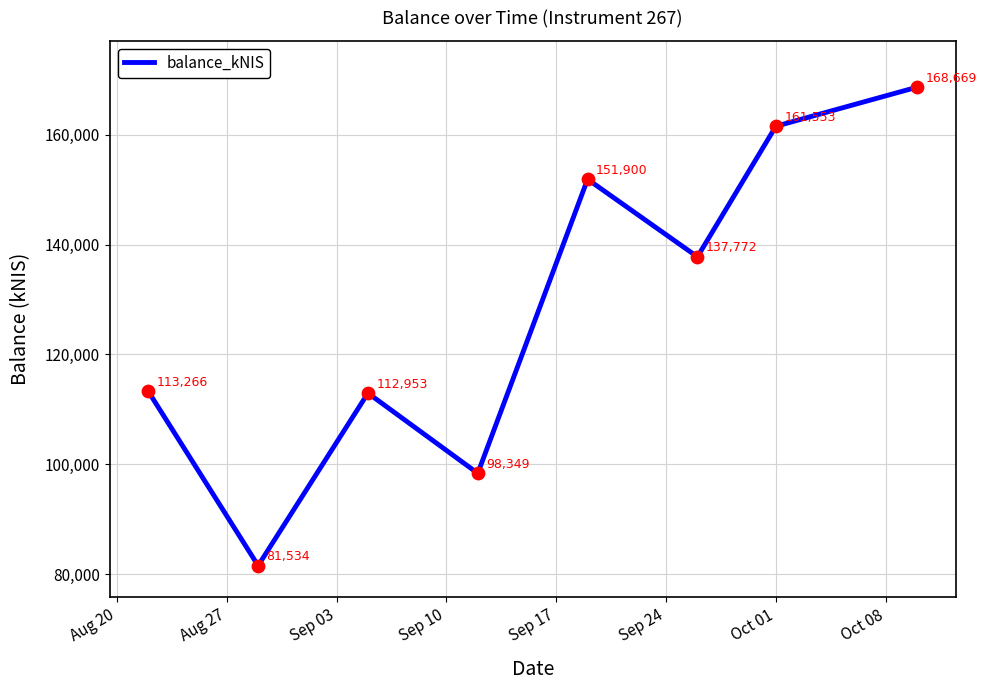

What is the difference between the maximum and minimum values?

87135.0